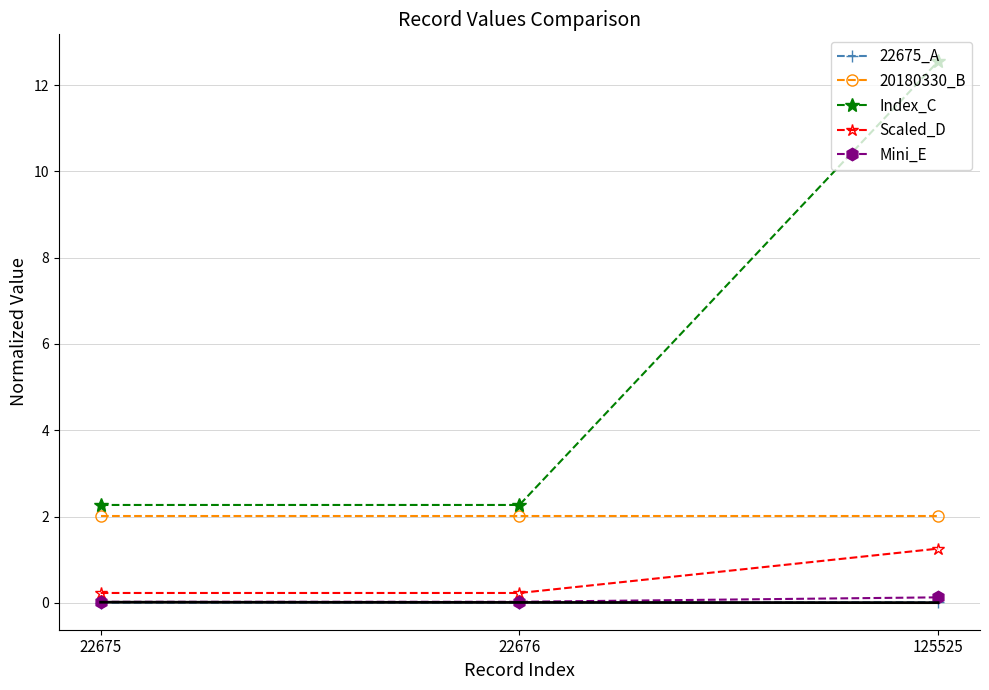

What is the sum of all Scaled_D values?

1.7